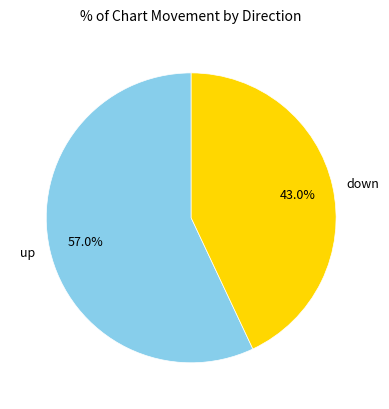

Does down represent more than half of the total?

No